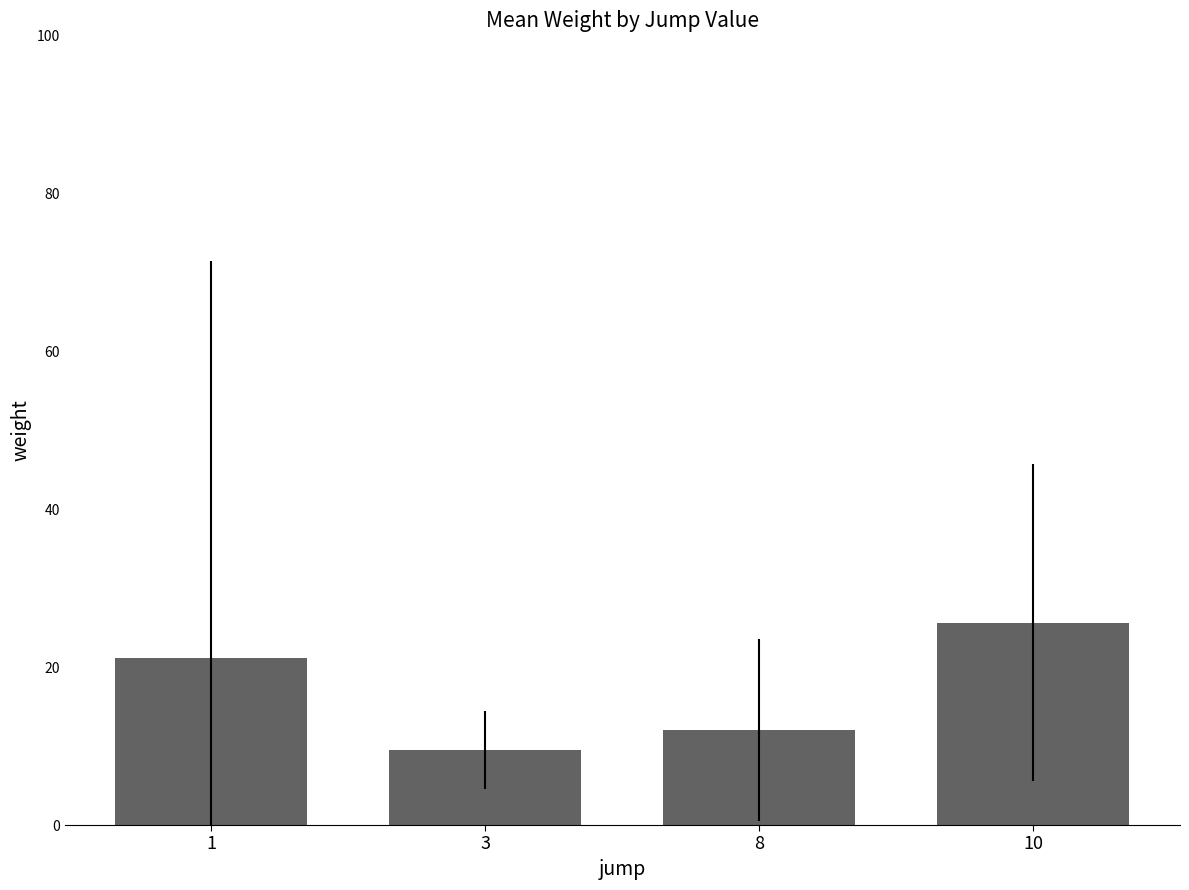

At which label is the value closest to 17?

1